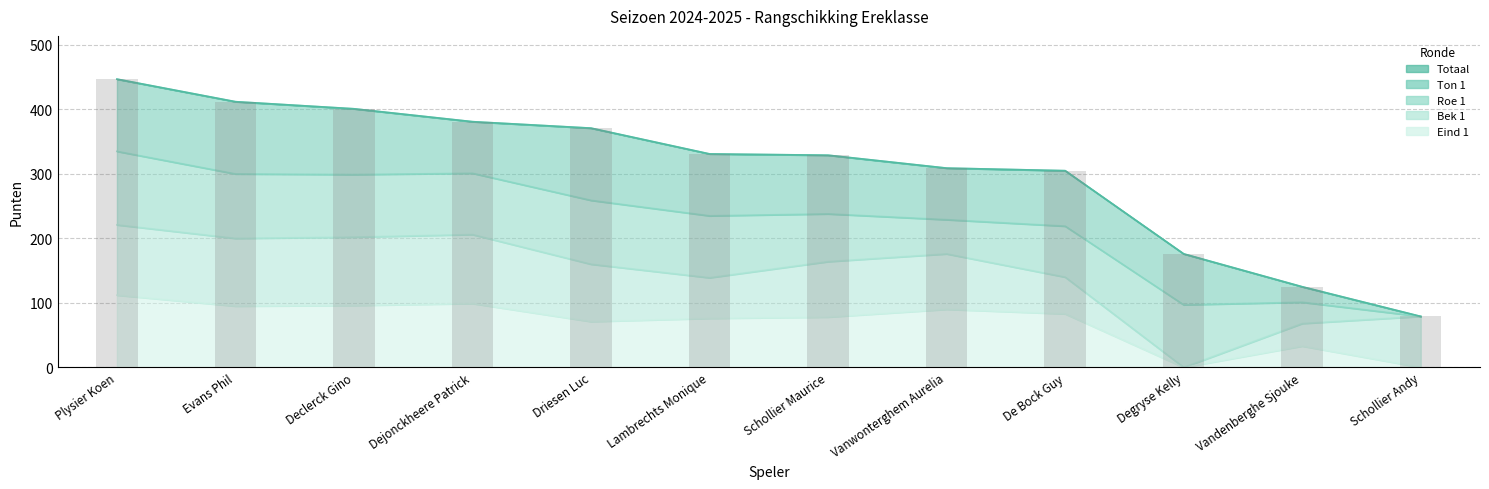

Which series has the largest total across all categories?

Totaal